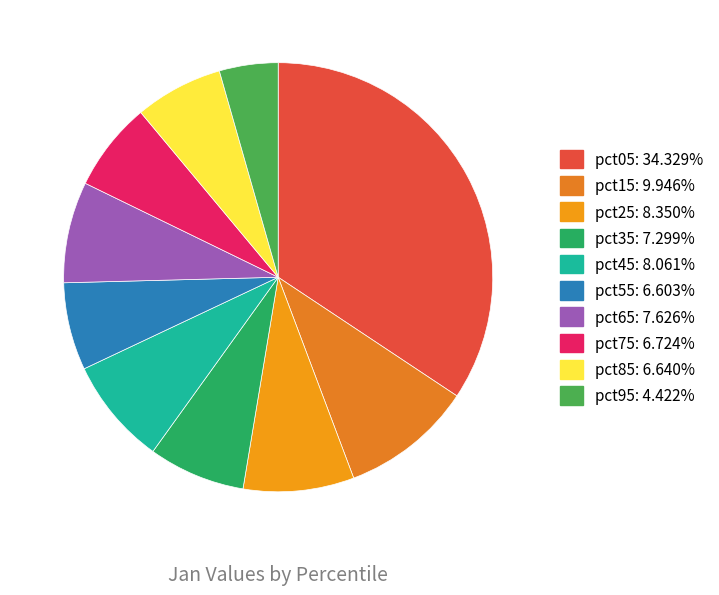

Count the number of slices in the pie.

10